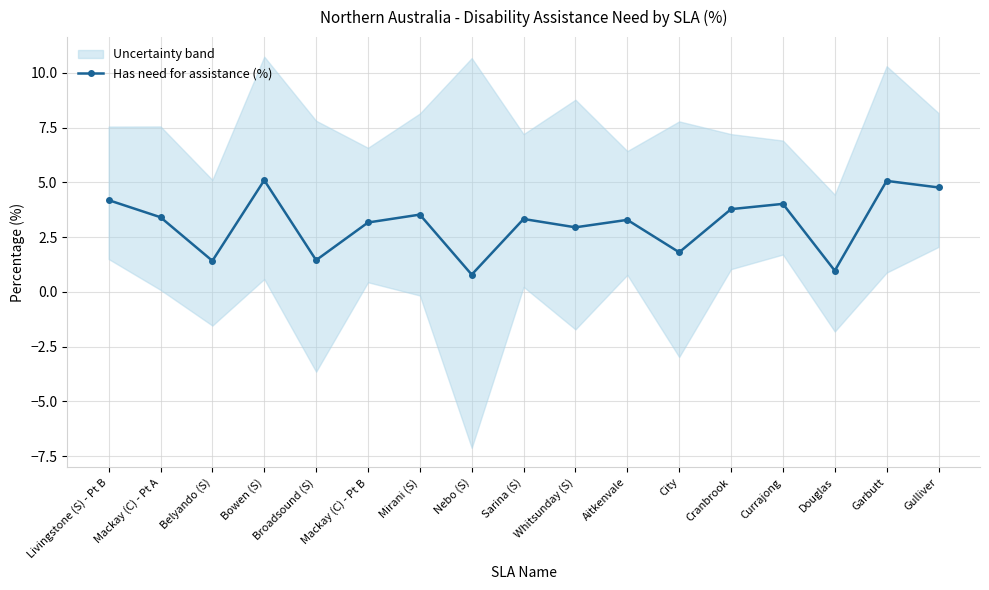

How many points are higher than both their immediate neighbors (excluding endpoints)?

6